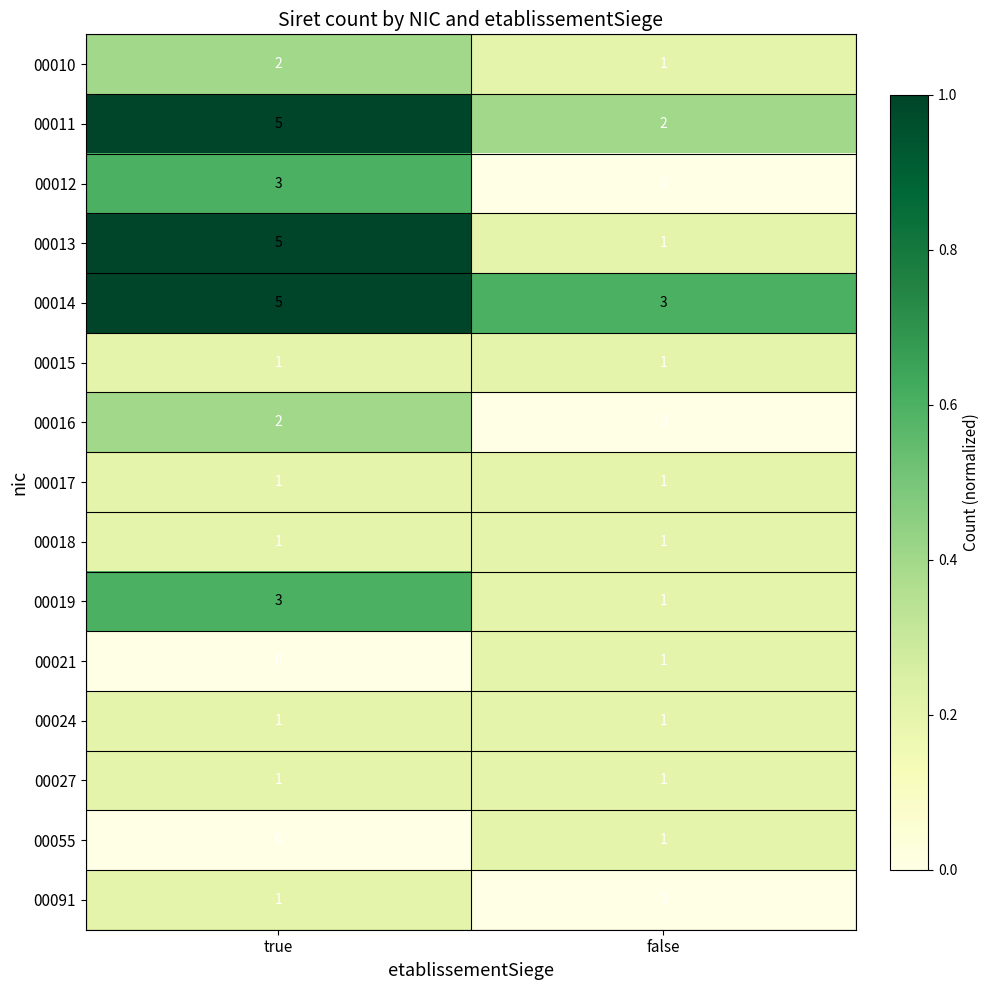

Is the value of 00012 at true greater than the value of 00017 at true?

Yes